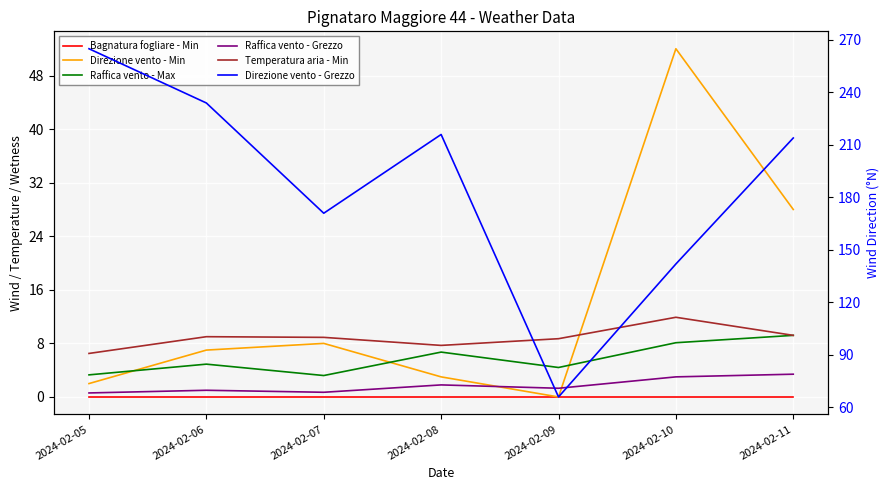

Which series has the largest range (max minus min)?

Direzione vento - Grezzo